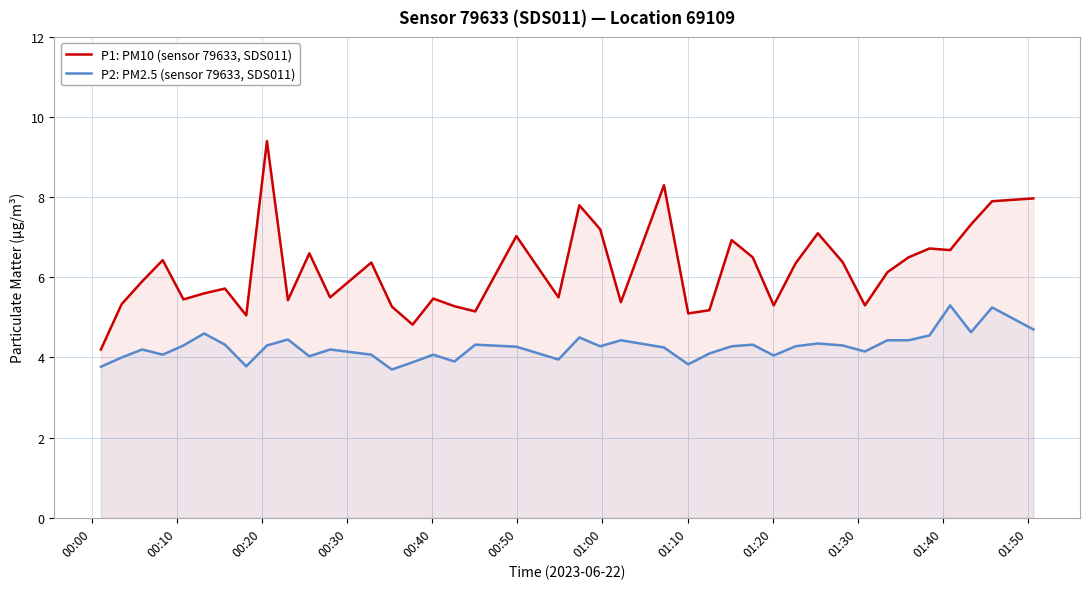

List the series in order of their peak value, lowest first.

P2: PM2.5 (sensor 79633, SDS011), P1: PM10 (sensor 79633, SDS011)